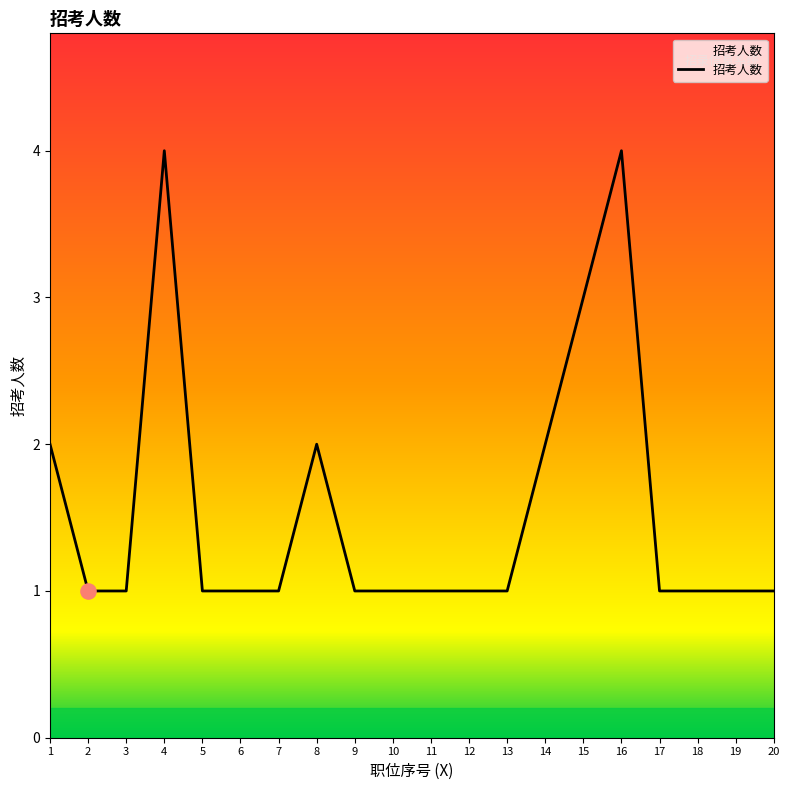

What is the change in value from 9 to 16?

+3